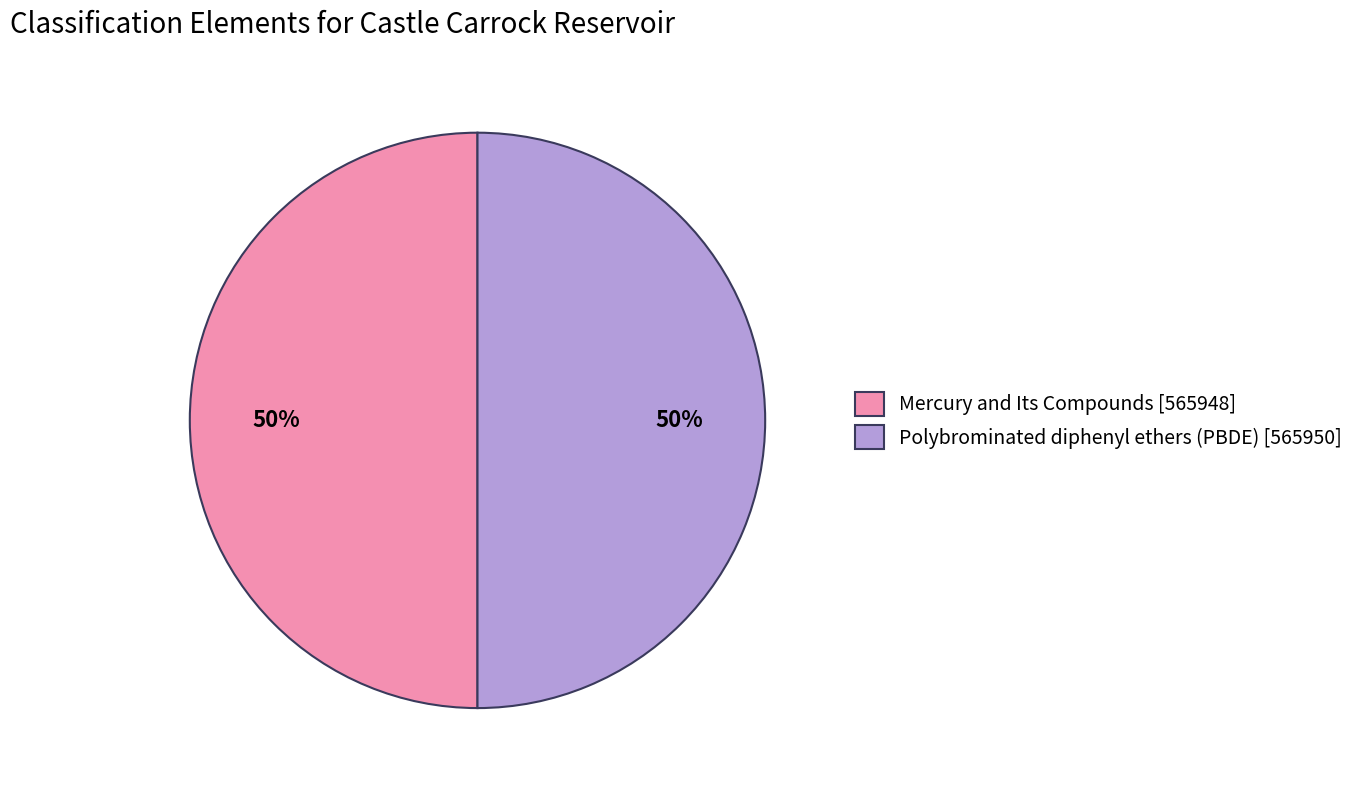

What is the ratio of the value at Mercury and Its Compounds [565948] to the value at Polybrominated diphenyl ethers (PBDE) [565950]?

1.0